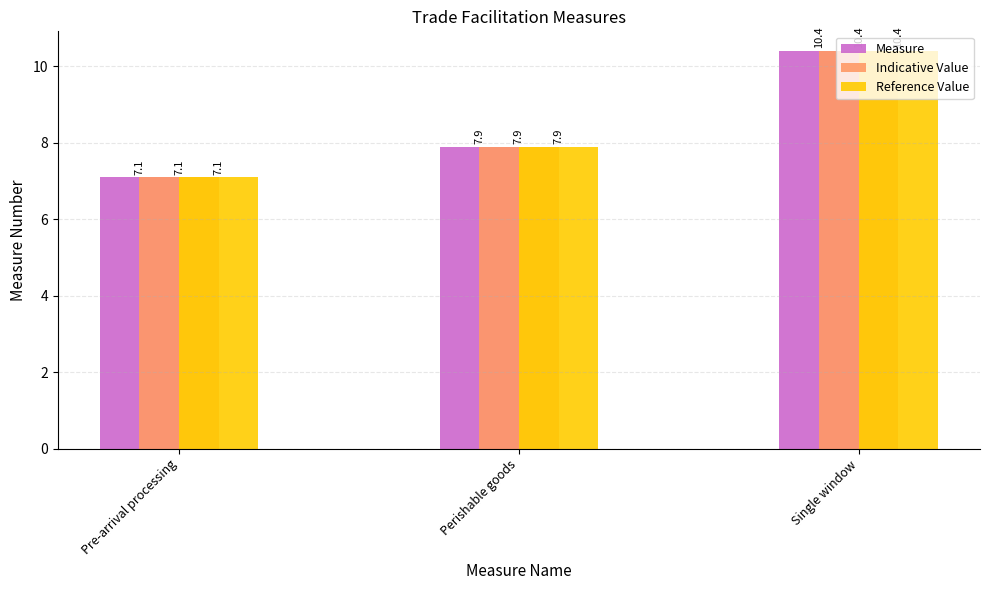

Reading right to left, extract all data points from this chart.

Measure: Single window=10.4	Perishable goods=7.9	Pre-arrival processing=7.1
Indicative Value: Single window=10.4	Perishable goods=7.9	Pre-arrival processing=7.1
Reference Value: Single window=10.4	Perishable goods=7.9	Pre-arrival processing=7.1